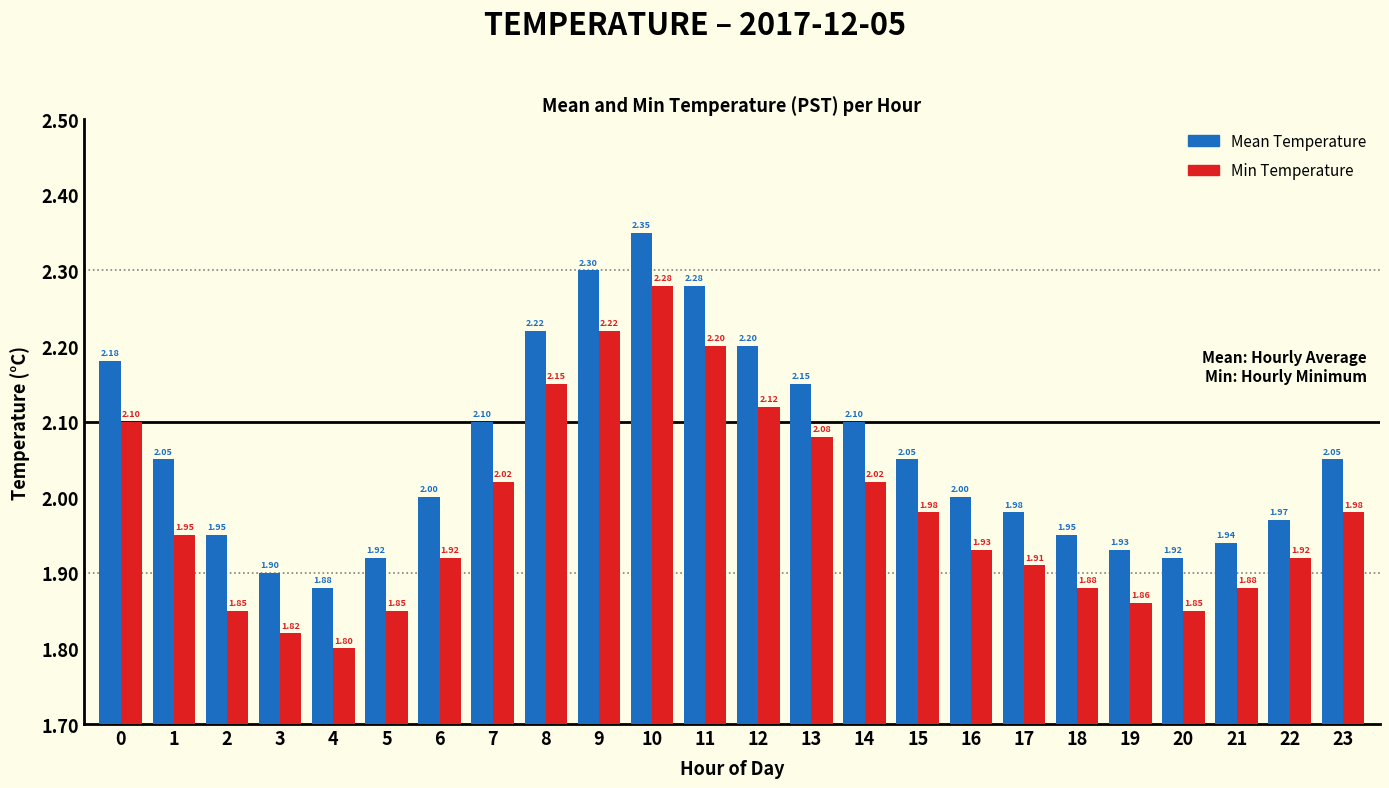

Is it true that Min Temperature equals 1.9 at 18?

True